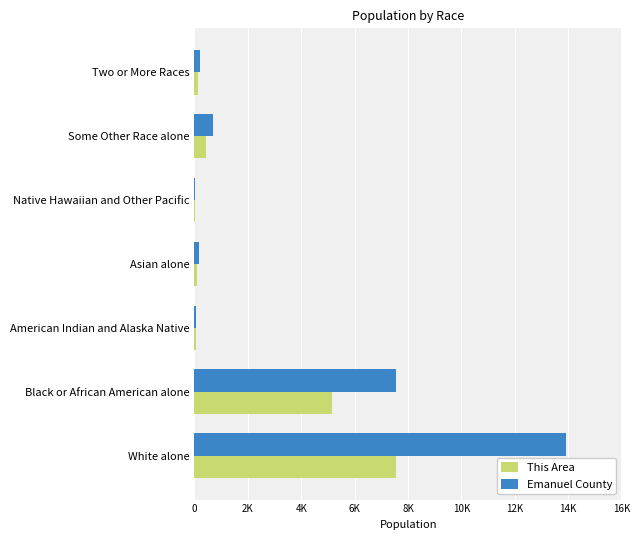

What are all the series names shown in the legend?

This Area, Emanuel County